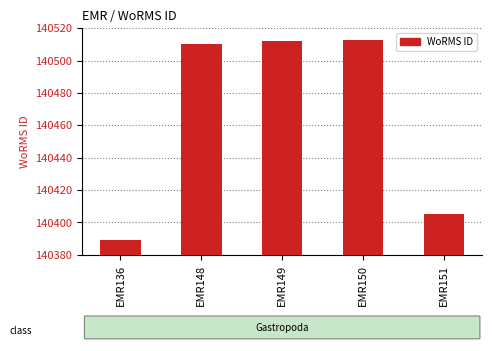

Reading right to left, list all the values displayed in this chart.

140405	140513	140512	140510	140389